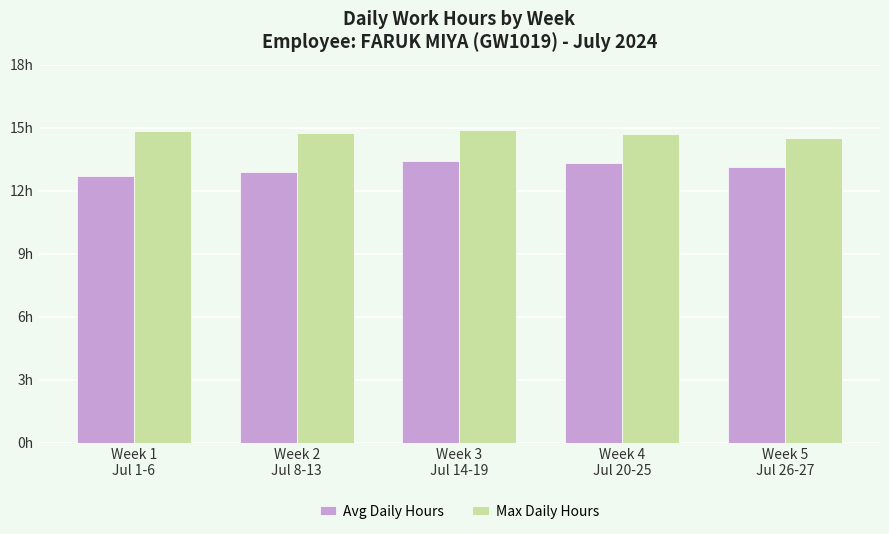

What is the difference between the Avg Daily Hours values at Week 4
Jul 20-25 and Week 3
Jul 14-19?

0.1